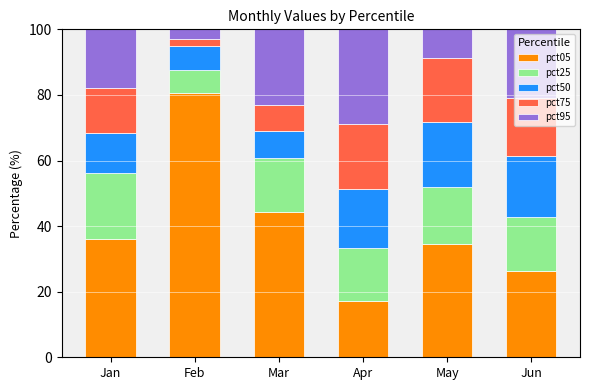

The value of pct05 at Feb is 23.0. True or false?

False